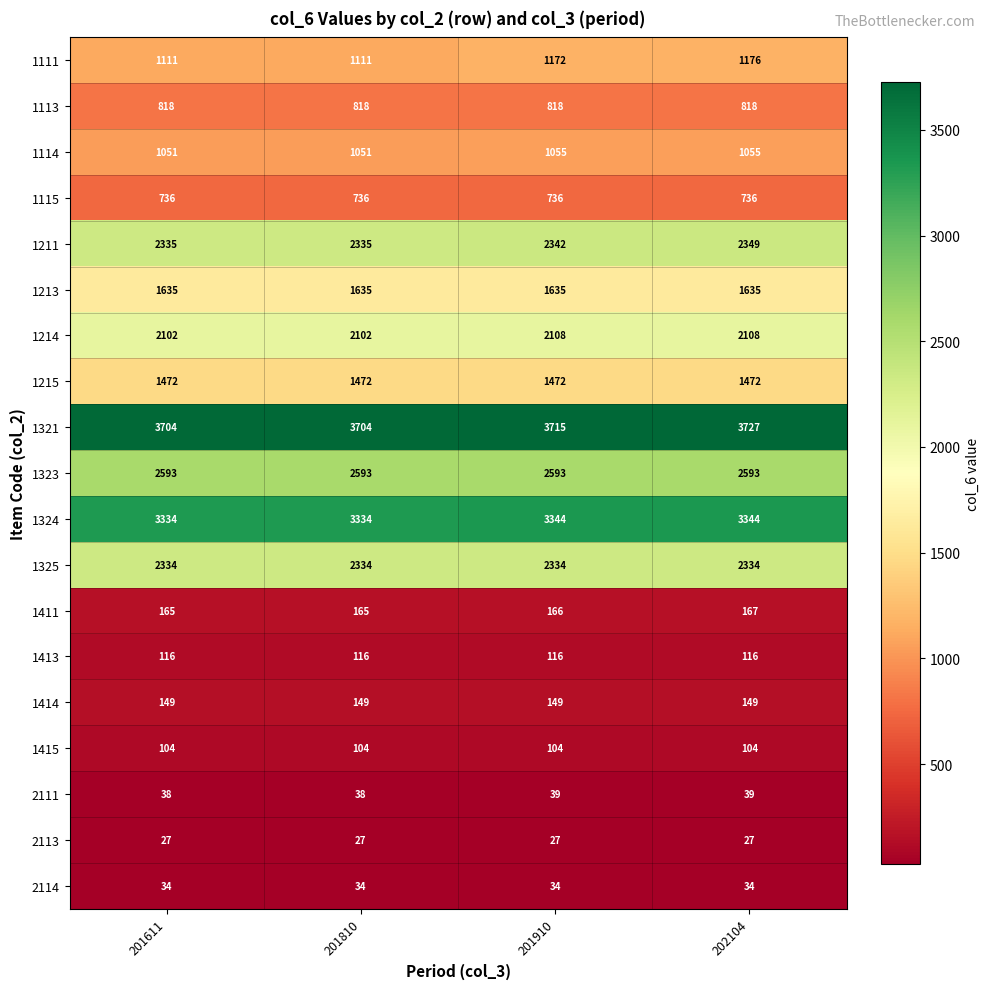

List the series in order of their peak value, highest first.

1321, 1324, 1323, 1211, 1325, 1214, 1213, 1215, 1111, 1114, 1113, 1115, 1411, 1414, 1413, 1415, 2111, 2114, 2113